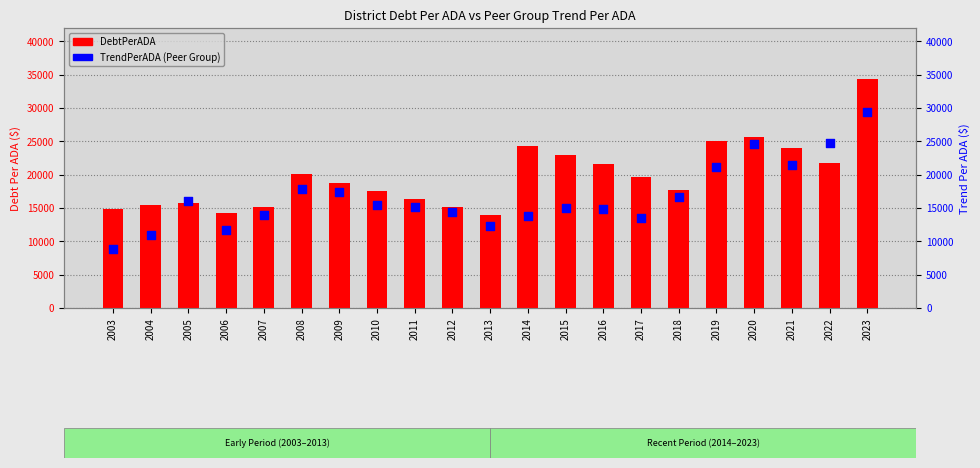

Which series has the largest total across all categories?

DebtPerADA